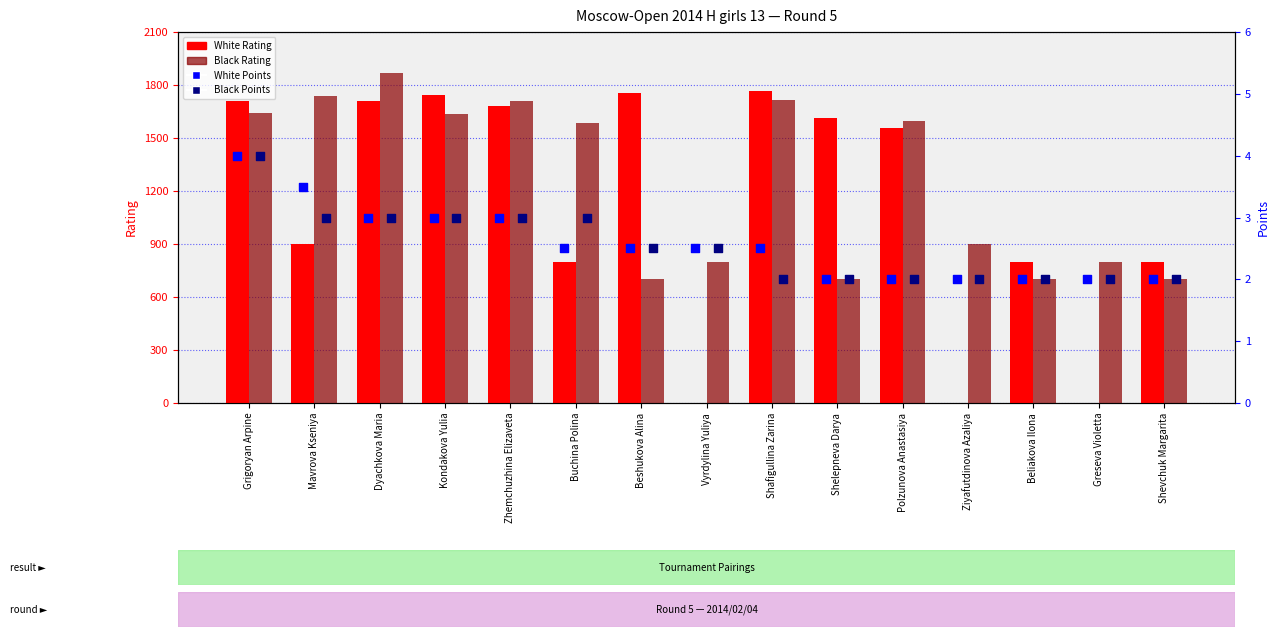

Which series reaches the minimum Y coordinate?

White Rating